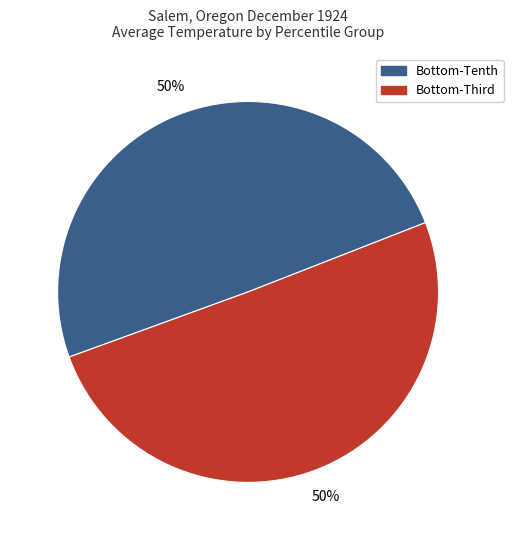

To the nearest percent, what is the average slice percentage?

50%